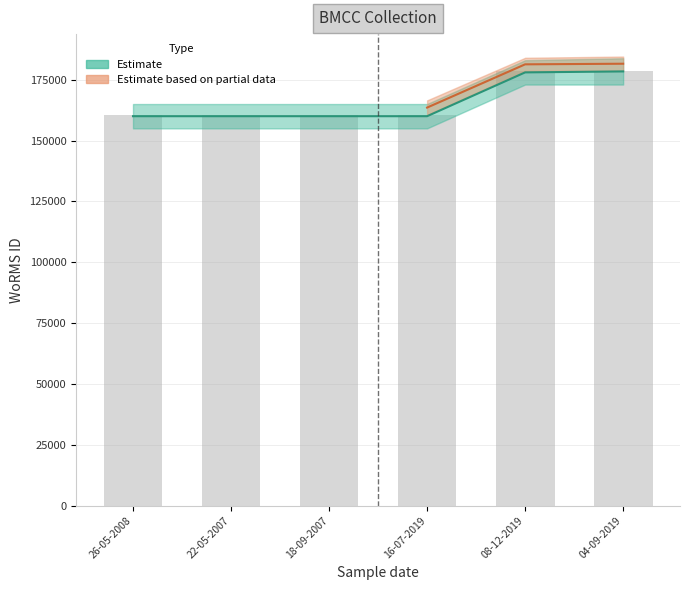

Is it true that the value at 18-09-2007 is 225591?

False